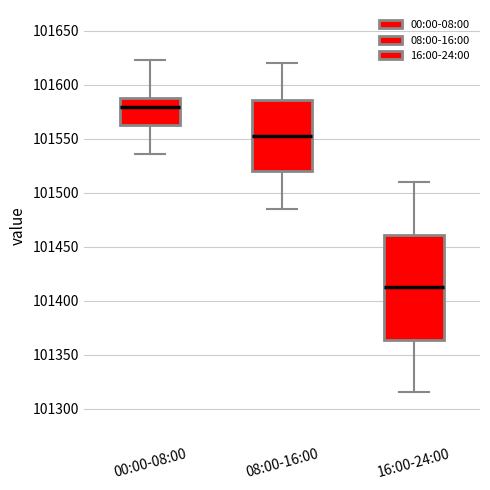

Reading left to right, transcribe this box plot: for each box, give where its median line is, the range the box spans, and where its two whiskers end, as read against the y-axis. The values are not printed on the chart, so give them approximately, as read against the axis.

00:00-08:00: median 101580, box 101565 to 101590, whiskers 101535 to 101625
08:00-16:00: median 101555, box 101520 to 101585, whiskers 101485 to 101620
16:00-24:00: median 101415, box 101365 to 101460, whiskers 101315 to 101510